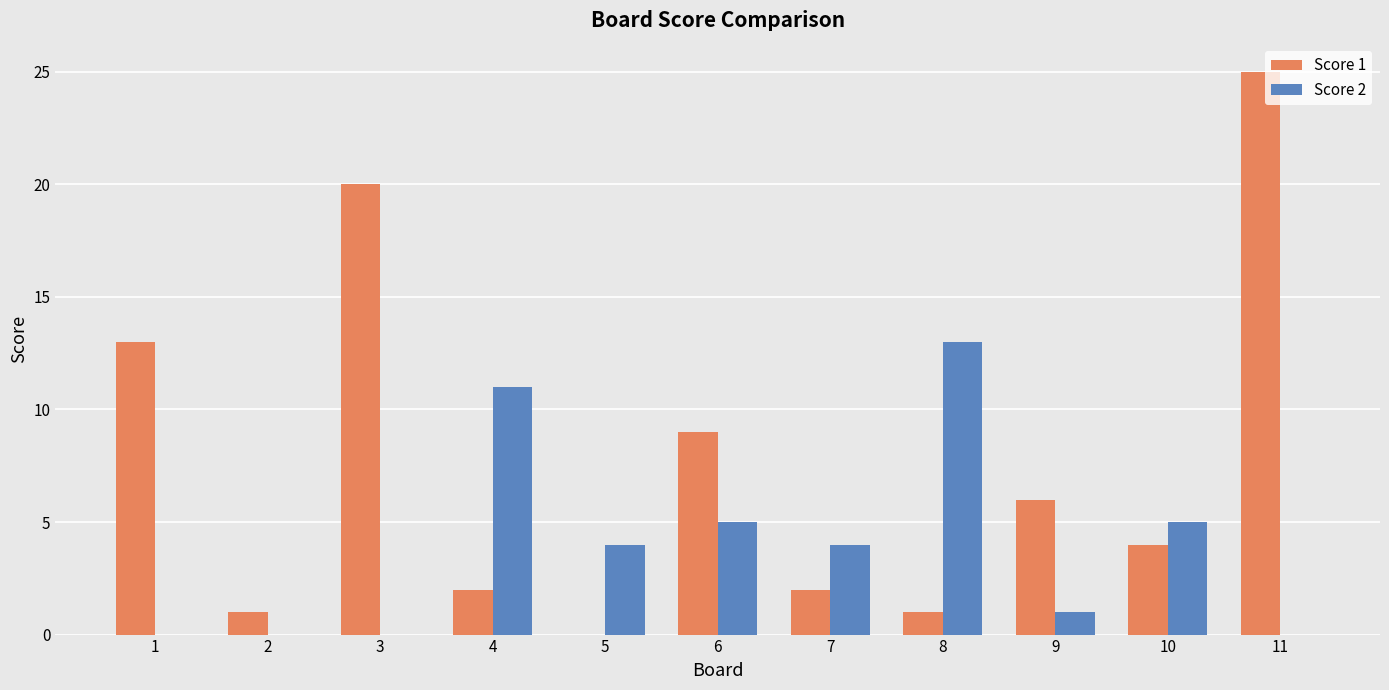

What are all the series names shown in the legend?

Score 1, Score 2